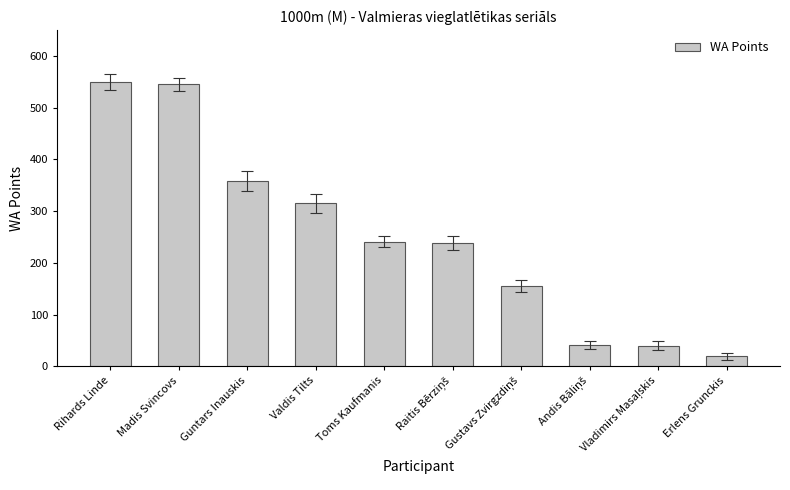

What is the value of the 3rd bar from the left?

358